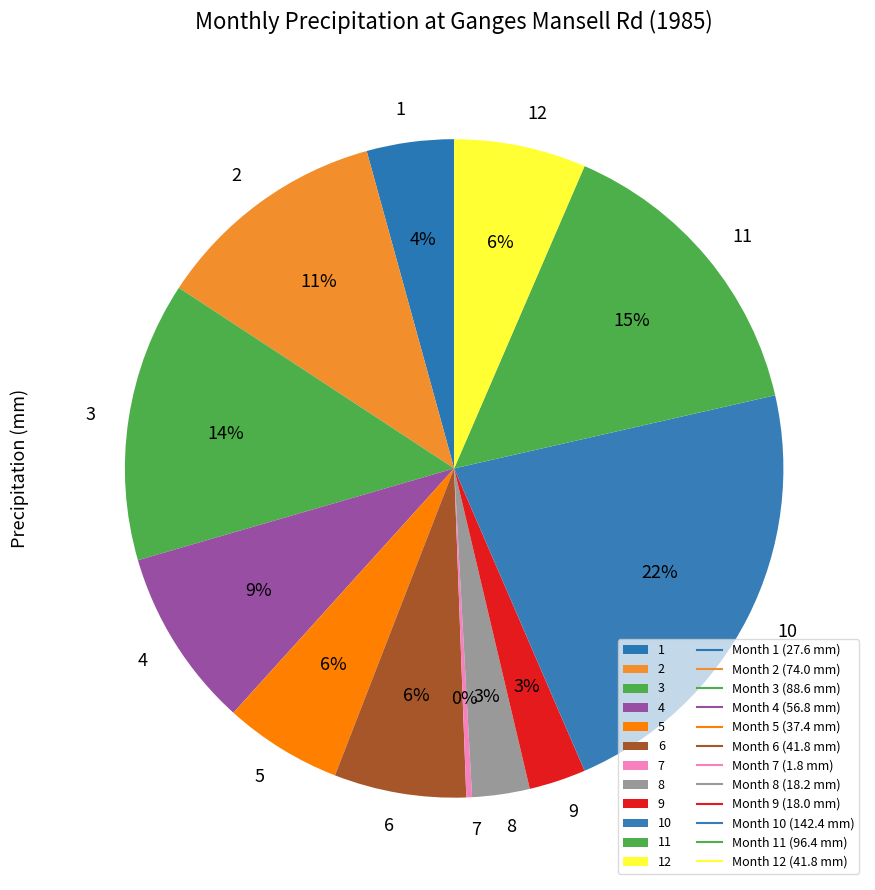

Approximately how many times larger is the value at 8 compared to 9?

1.0